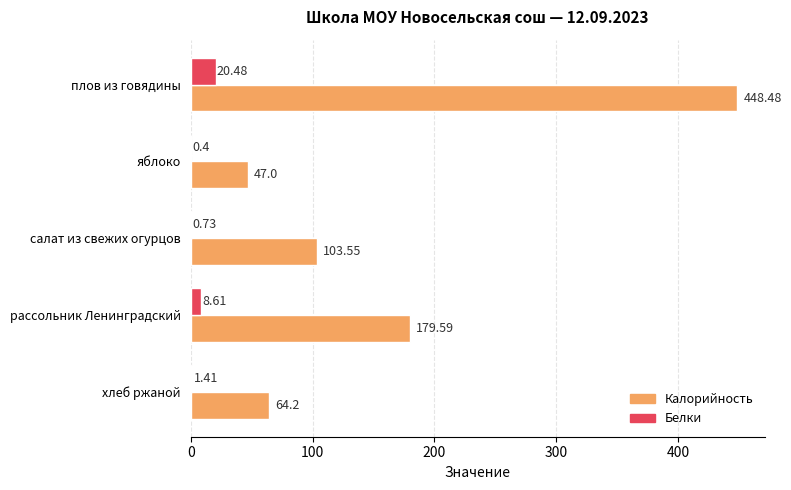

At which category is the sum across all series the highest?

плов из говядины